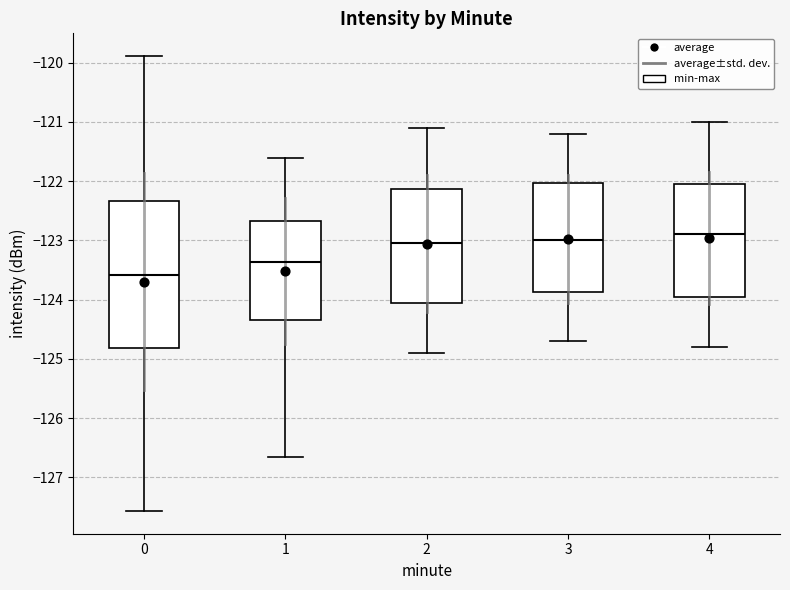

Which box's median line is the lowest?

0